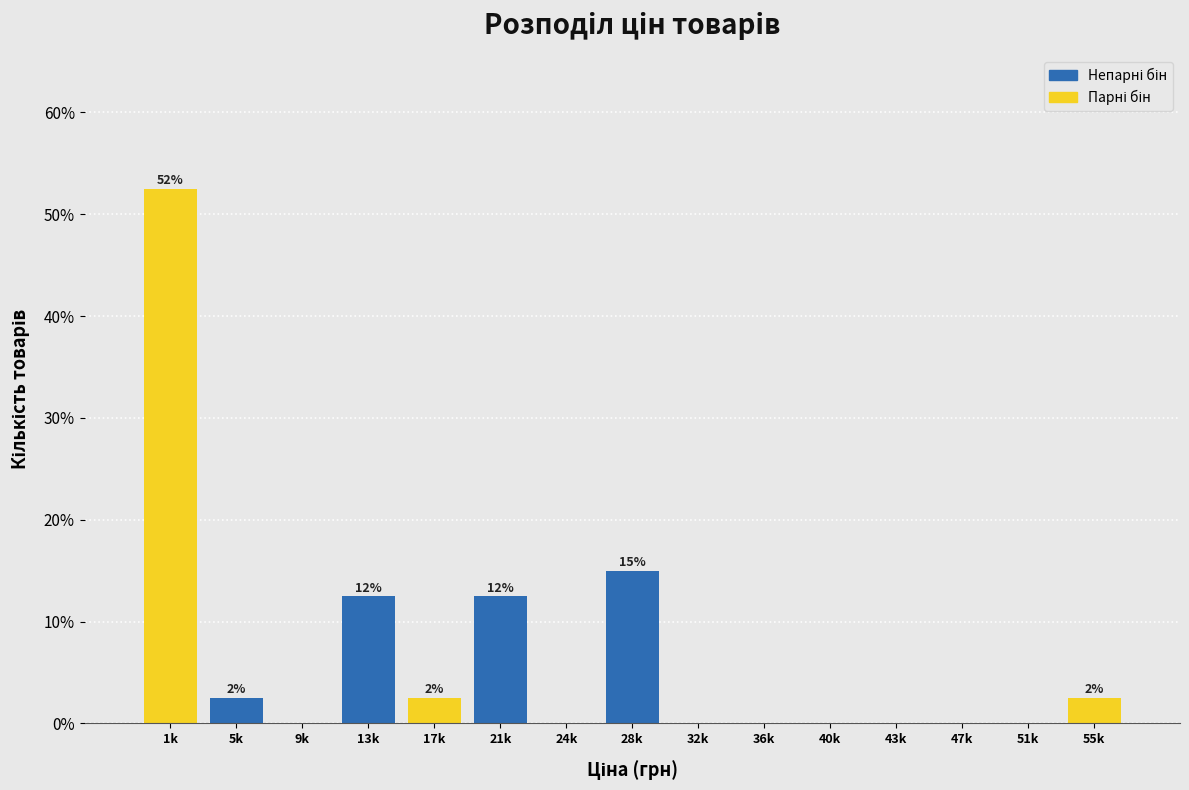

Reading left to right, transcribe all the data shown in this chart.

1k=52.5	5k=2.5	9k=0.0	13k=12.5	17k=2.5	21k=12.5	24k=0.0	28k=15.0	32k=0.0	36k=0.0	40k=0.0	43k=0.0	47k=0.0	51k=0.0	55k=2.5